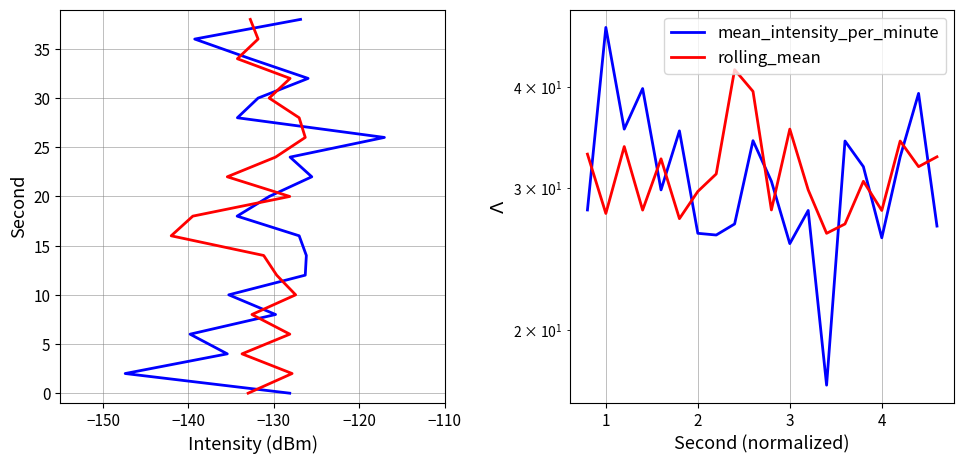

What is the difference between the rolling_mean values at 6 and −120?

2.9